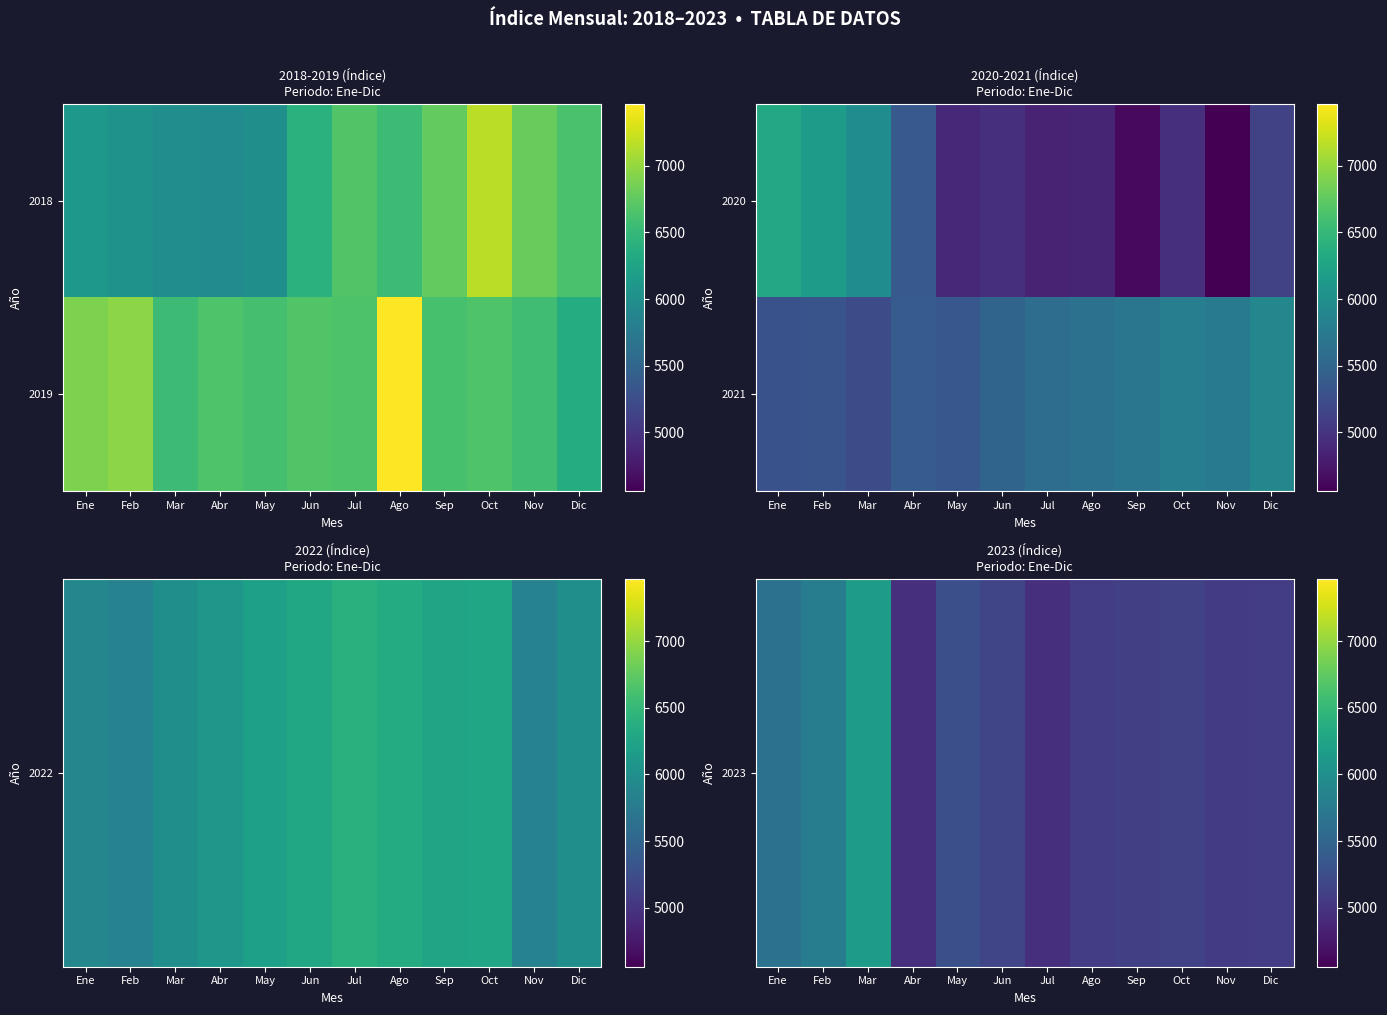

The 2021 series shows 5319 at Feb. True or false?

True